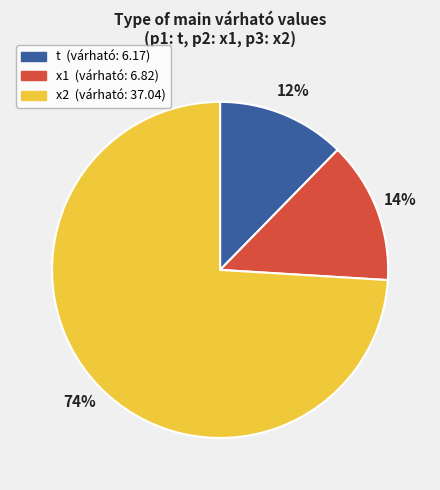

Between x1 and t, which is larger?

x1